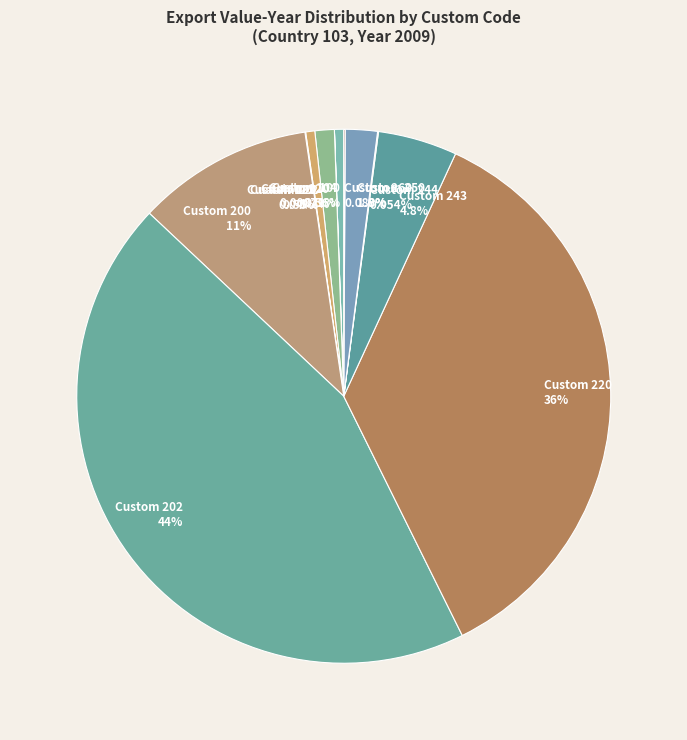

Which category has the biggest portion of the pie?

Custom 202